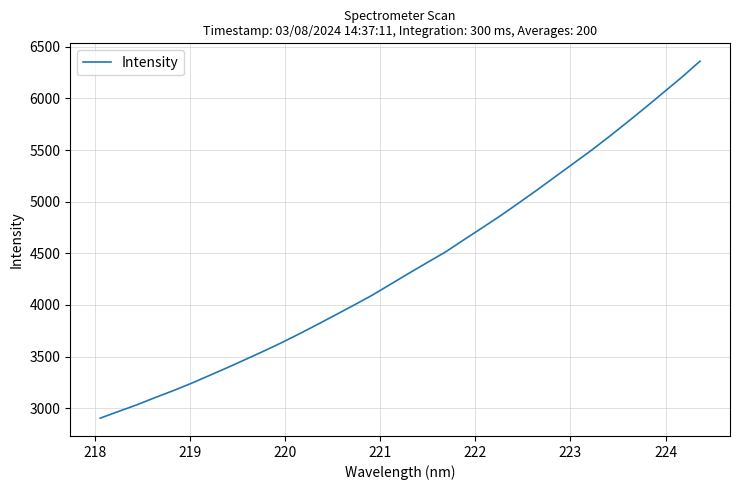

What is the greatest value displayed?

6360.7